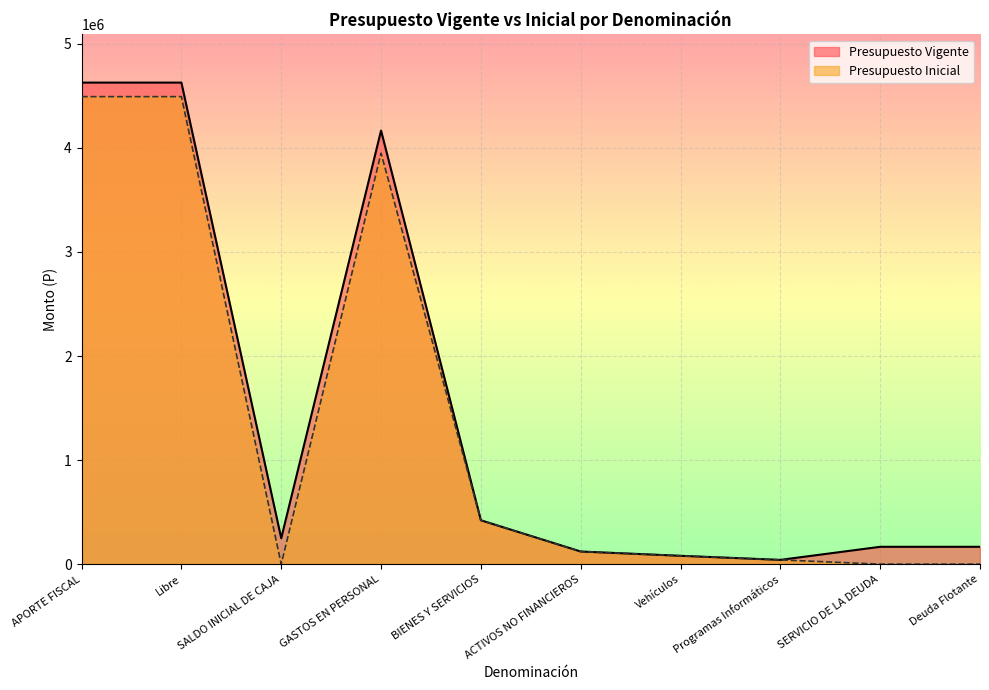

Where does the Presupuesto Inicial series first go above 121540?

APORTE FISCAL